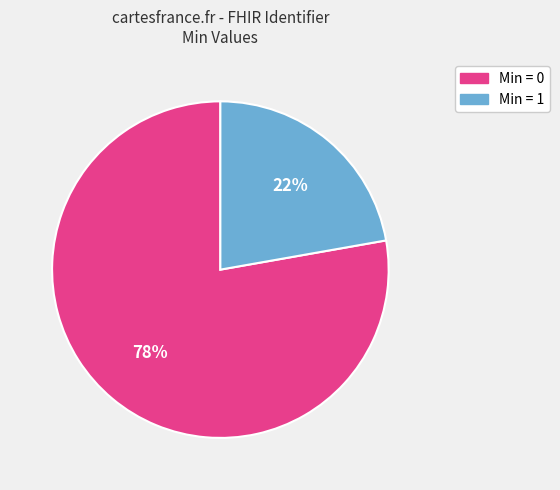

Is there a majority slice in this chart?

Yes